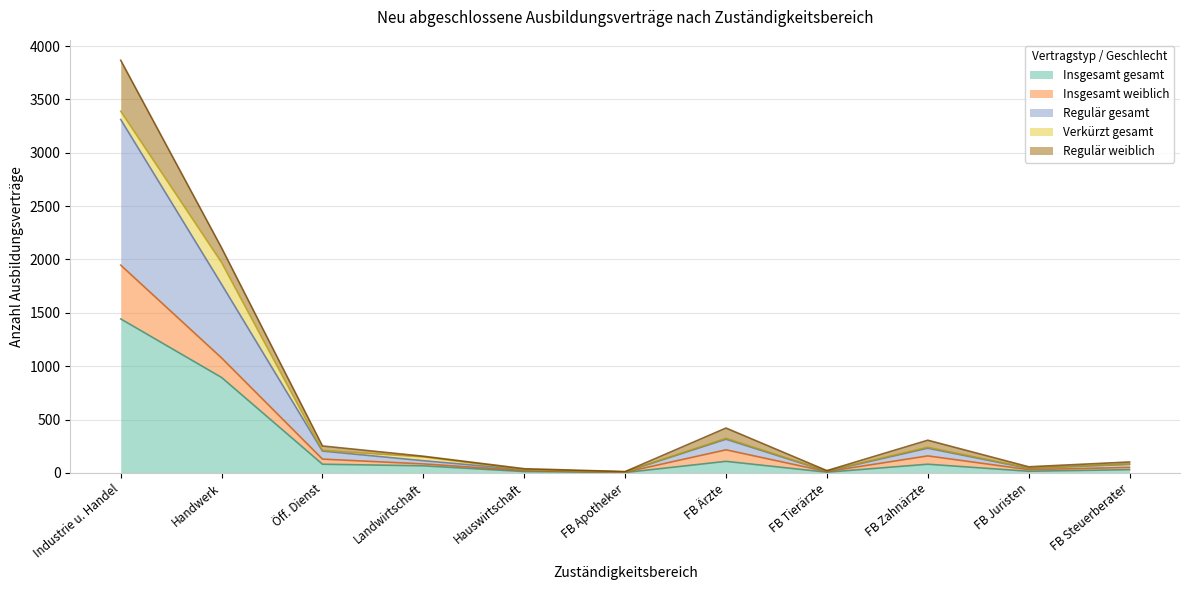

At which label does Insgesamt gesamt reach its peak?

Industrie u. Handel